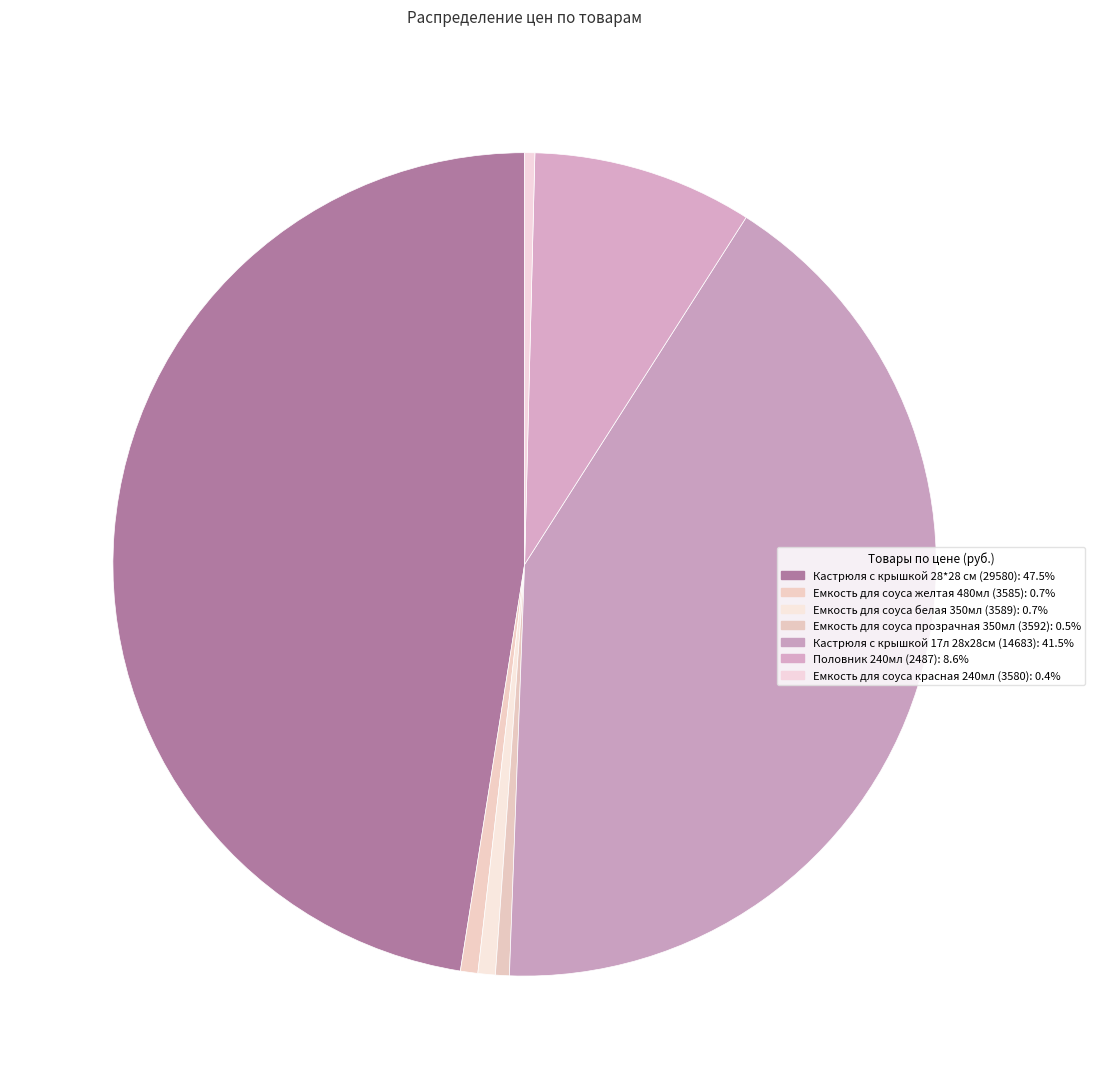

To the nearest percent, what is the difference between the Кастрюля с крышкой 17л 28х28см (14683) and Емкость для соуса желтая 480мл (3585) slice percentages?

41%